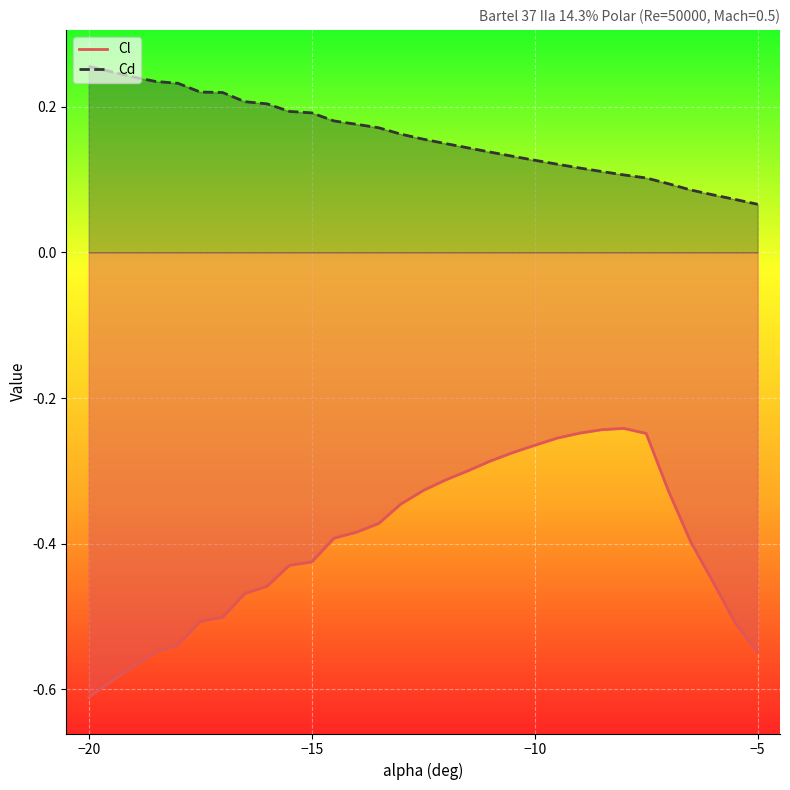

True or false: Cl and Cd cross at least once.

False